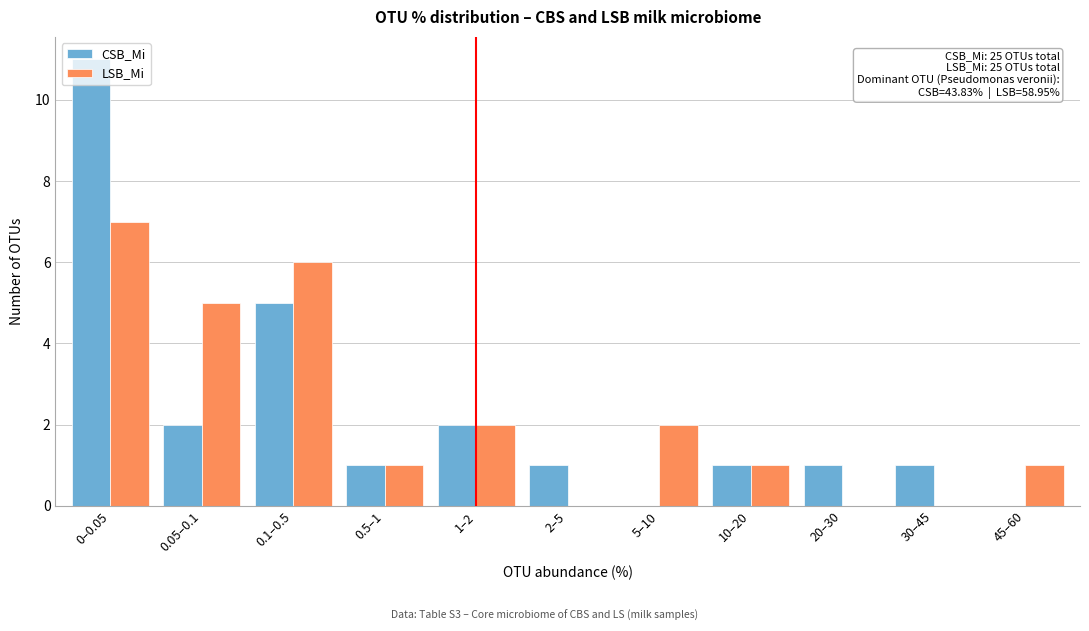

The CSB_Mi series shows 1 at 0.5–1. True or false?

True